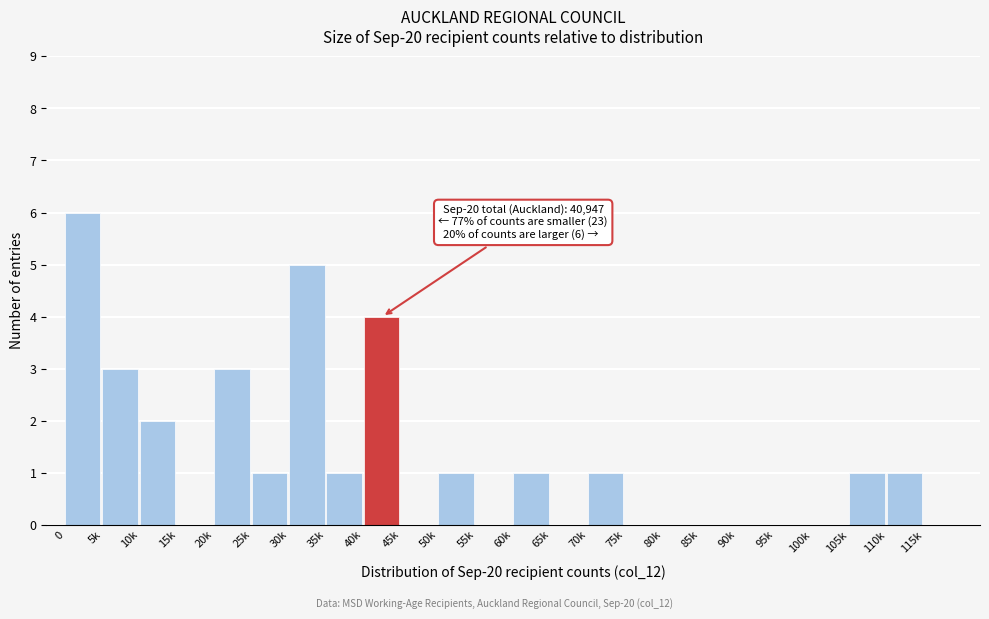

Reading left to right, list all the values displayed in this chart.

0=6	5k=3	10k=2	15k=0	20k=3	25k=1	30k=5	35k=1	40k=4	45k=0	50k=1	55k=0	60k=1	65k=0	70k=1	75k=0	80k=0	85k=0	90k=0	95k=0	100k=0	105k=1	110k=1	115k=0